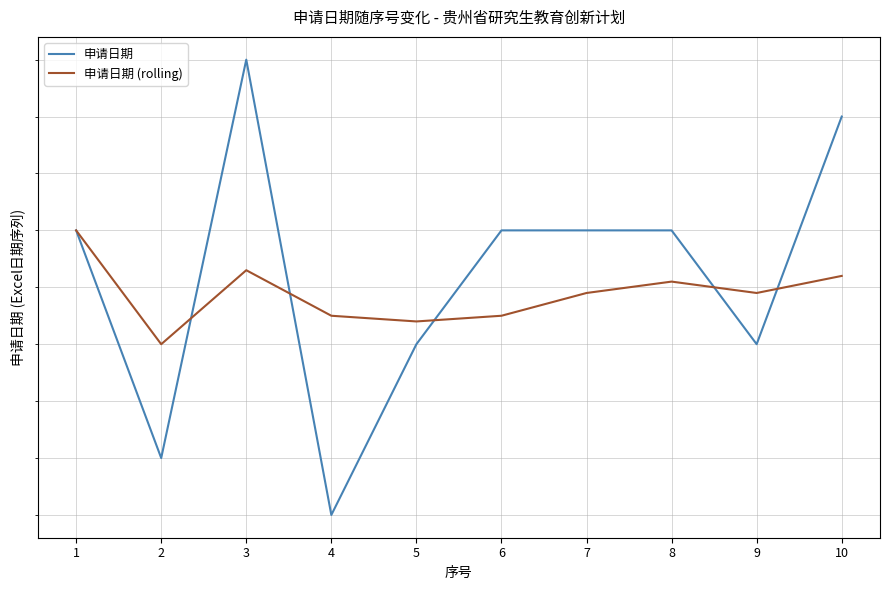

Is the value of 申请日期 (rolling) at 6 greater than the value of 申请日期 at 1?

No